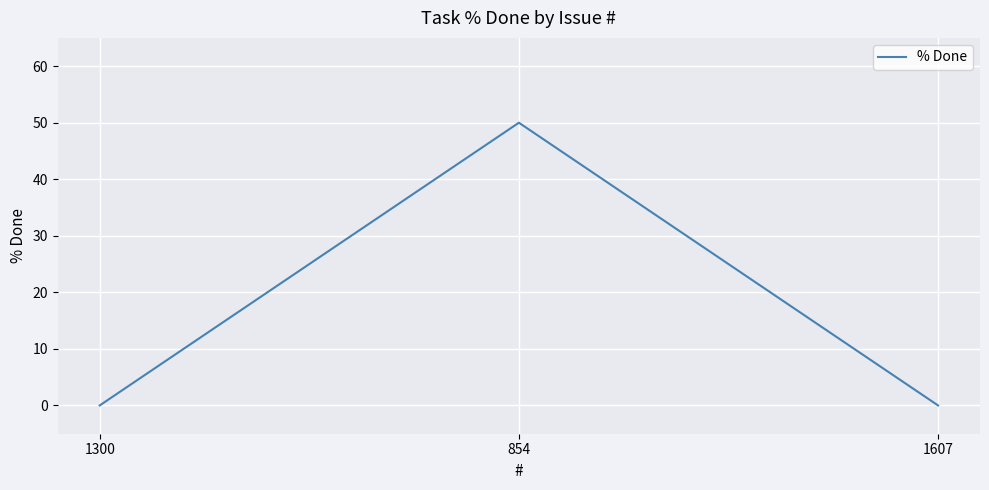

The value at 854 is 35. True or false?

False